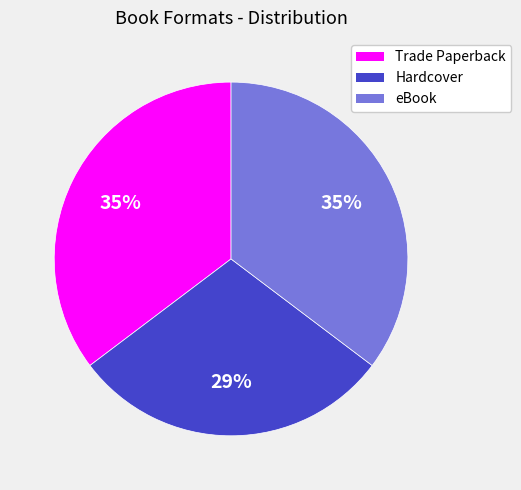

Does eBook represent more than half of the total?

No